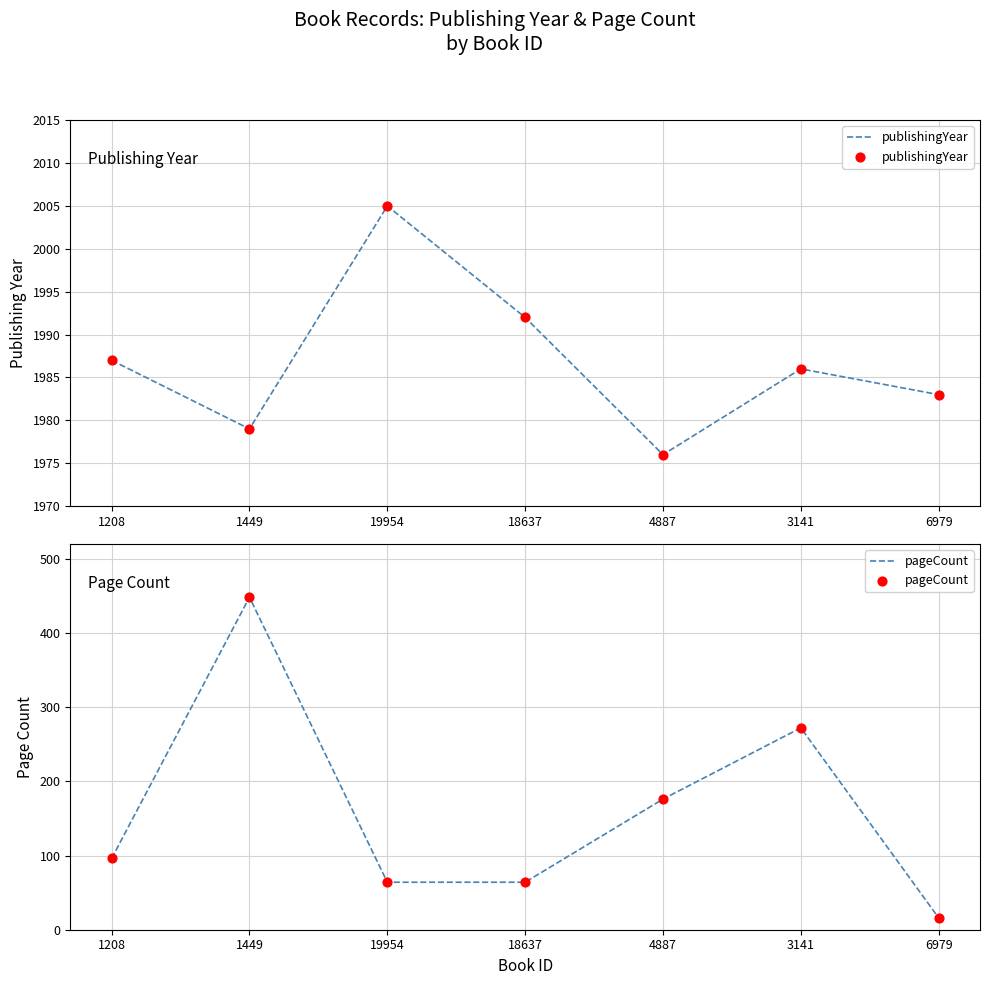

Which series contains the highest Y value?

publishingYear